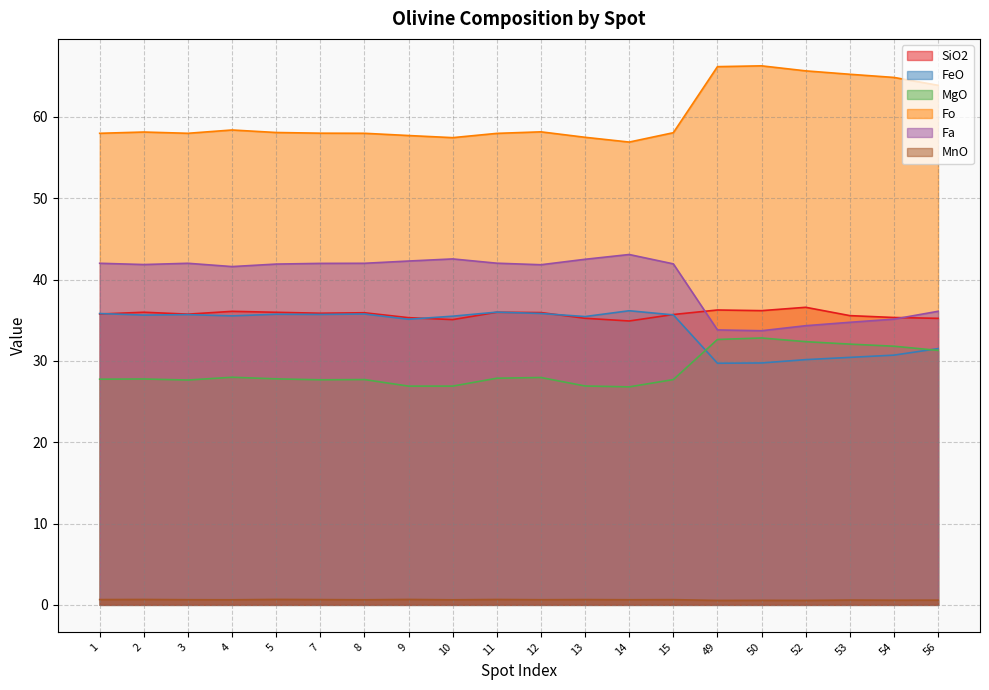

Is the value of SiO2 at 3 greater than the value of Fa at 10?

No